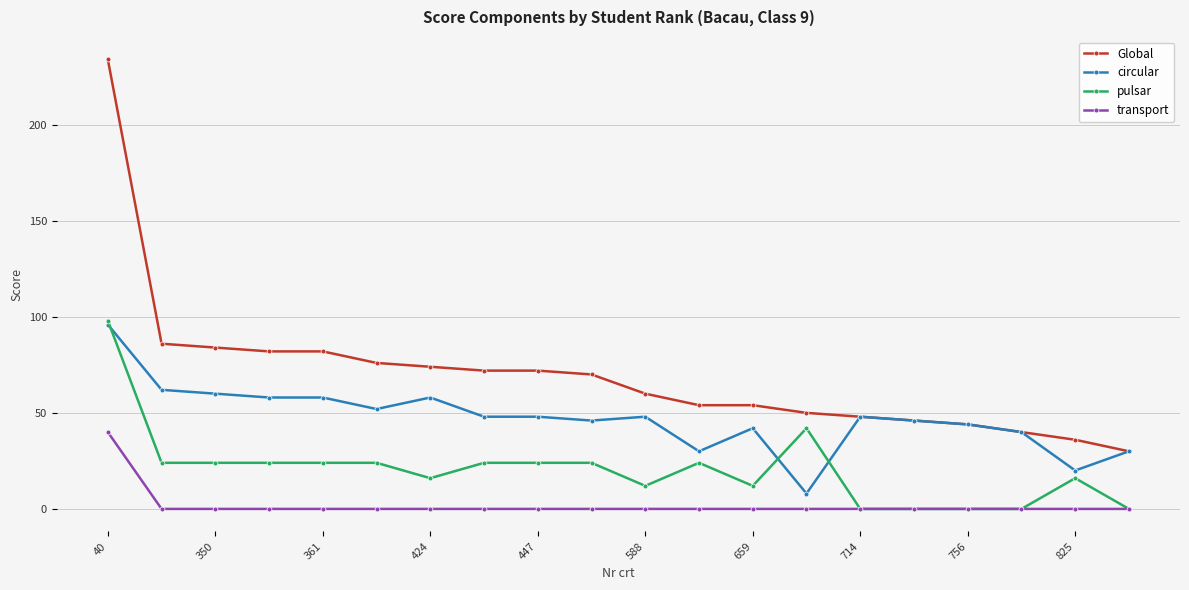

Which series has the largest range (max minus min)?

Global